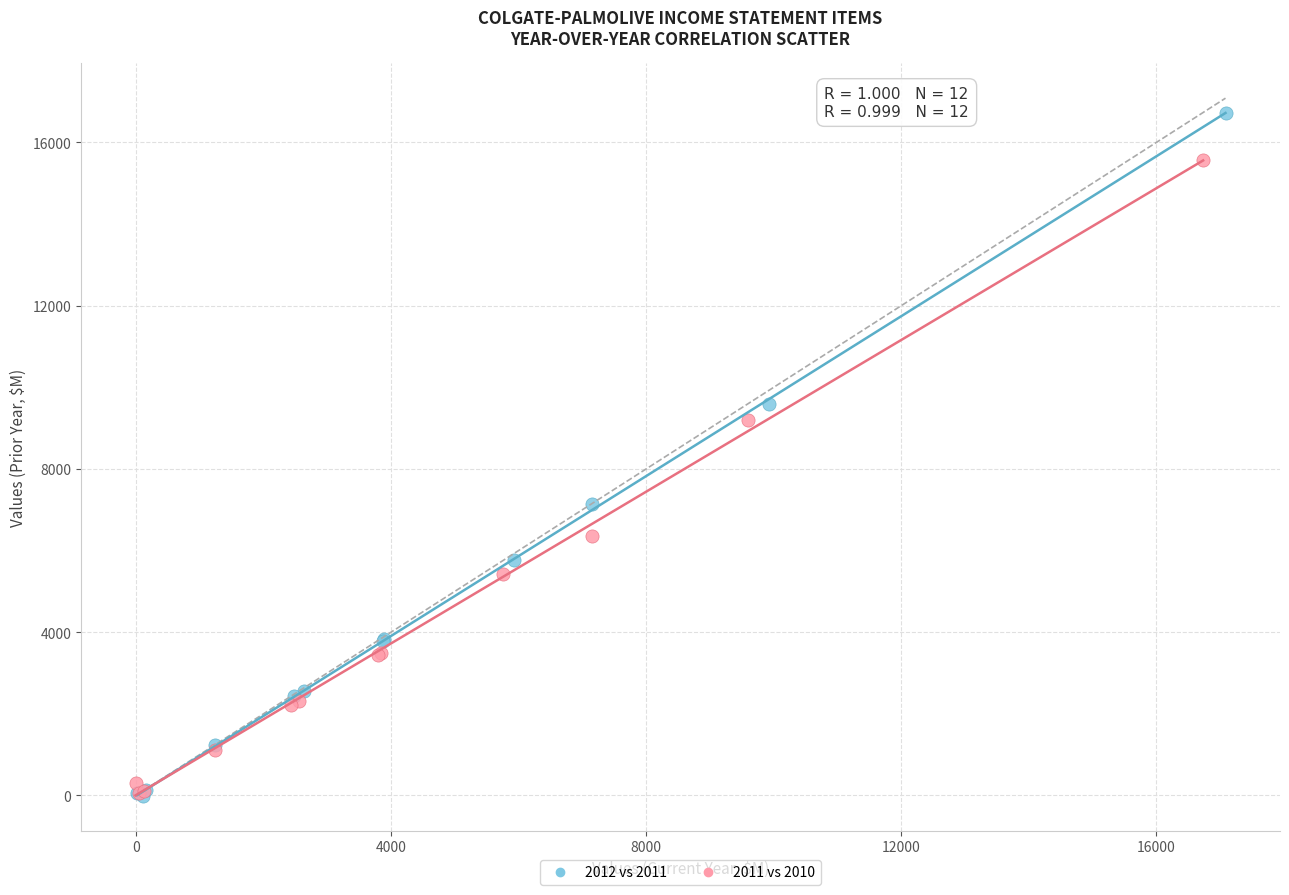

Which series contains the highest Y value?

2012 vs 2011